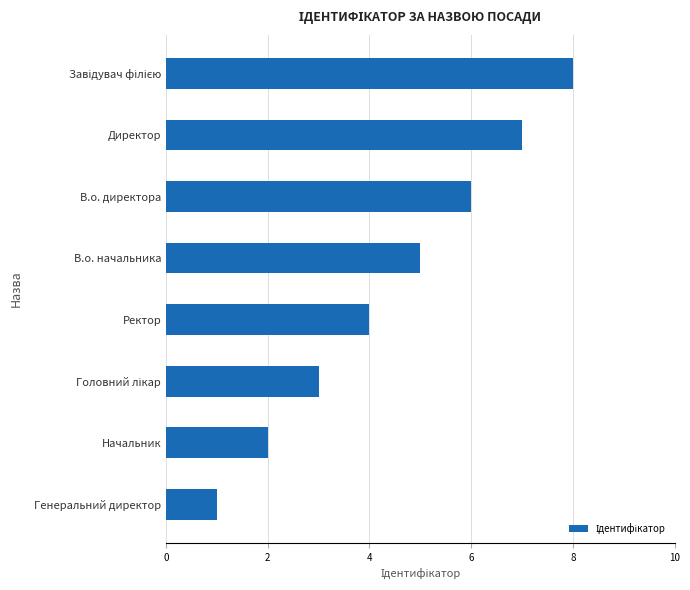

What is the sum of the values at Генеральний директор and Директор?

8